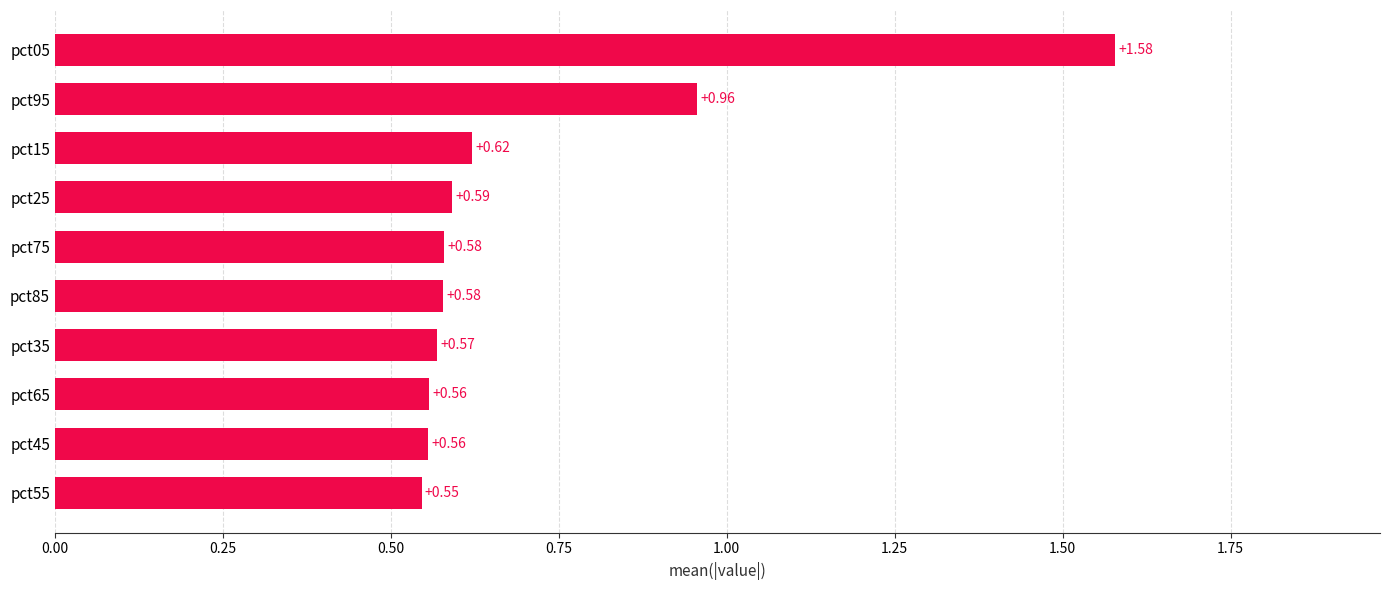

How many categories are shown in the chart?

10